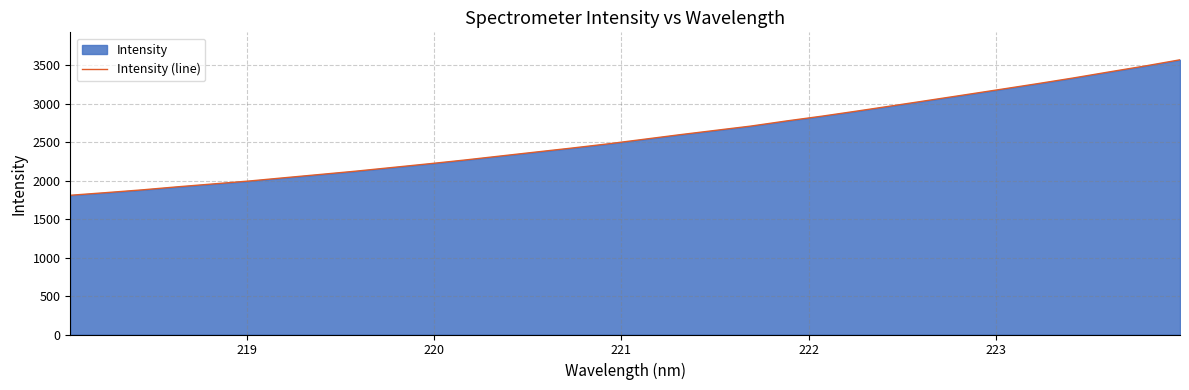

What is the minimum value shown in the chart?

1809.9